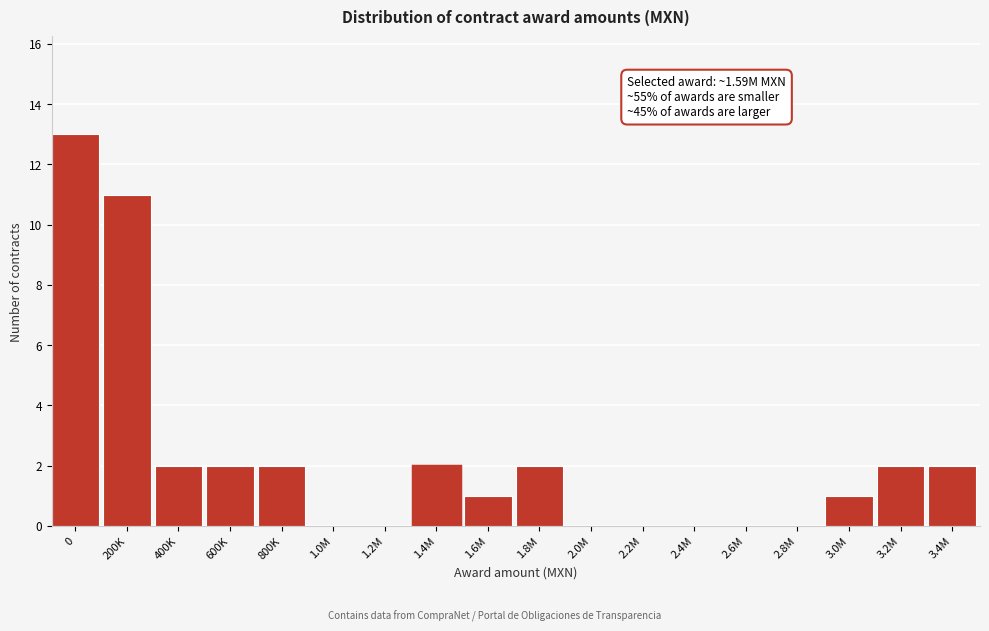

Reading left to right, transcribe all the data shown in this chart.

0=13	200K=11	400K=2	600K=2	800K=2	1.0M=0	1.2M=0	1.4M=2	1.6M=1	1.8M=2	2.0M=0	2.2M=0	2.4M=0	2.6M=0	2.8M=0	3.0M=1	3.2M=2	3.4M=2